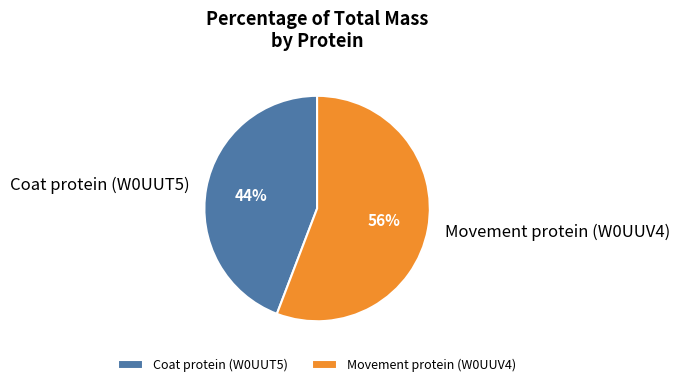

How many slices are in this pie chart?

2